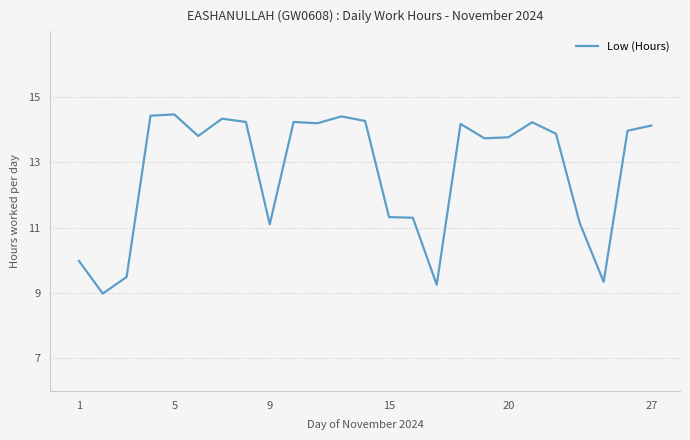

What is the difference between the maximum and minimum values?

5.5